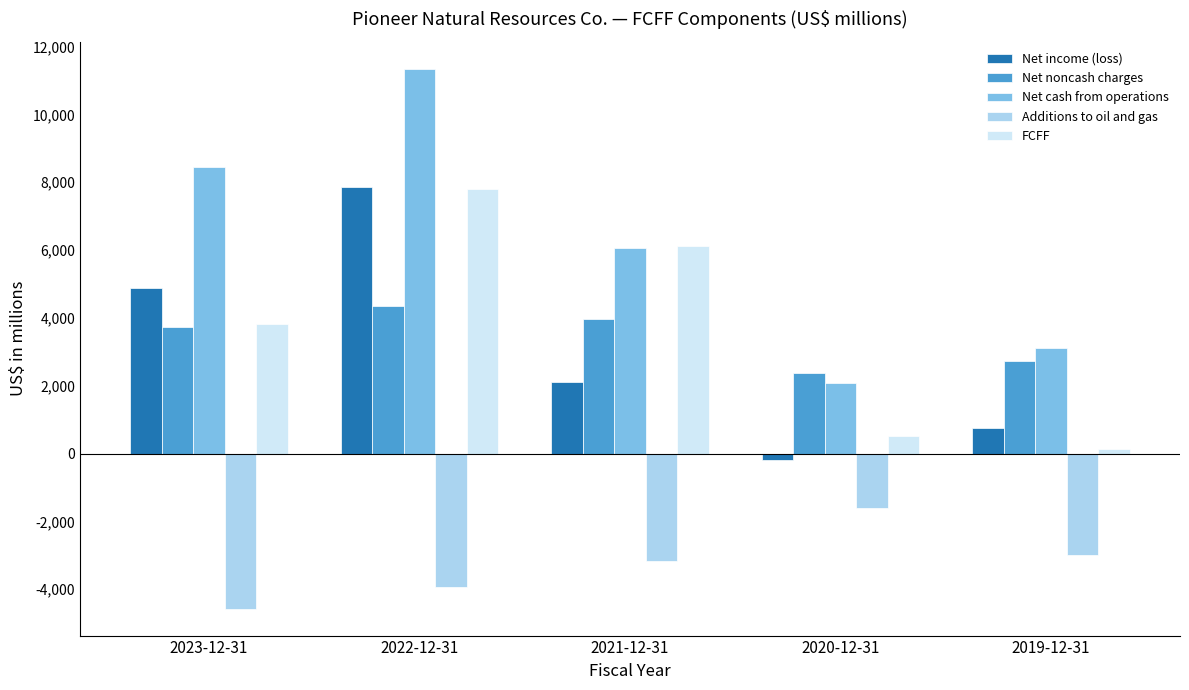

Is it true that Additions to oil and gas equals -1602 at 2020-12-31?

True